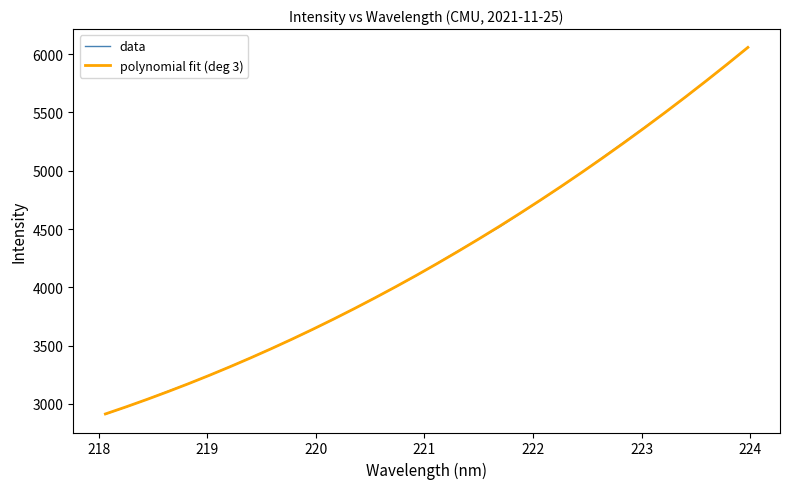

What is the highest value of the polynomial fit (deg 3) series?

6058.0